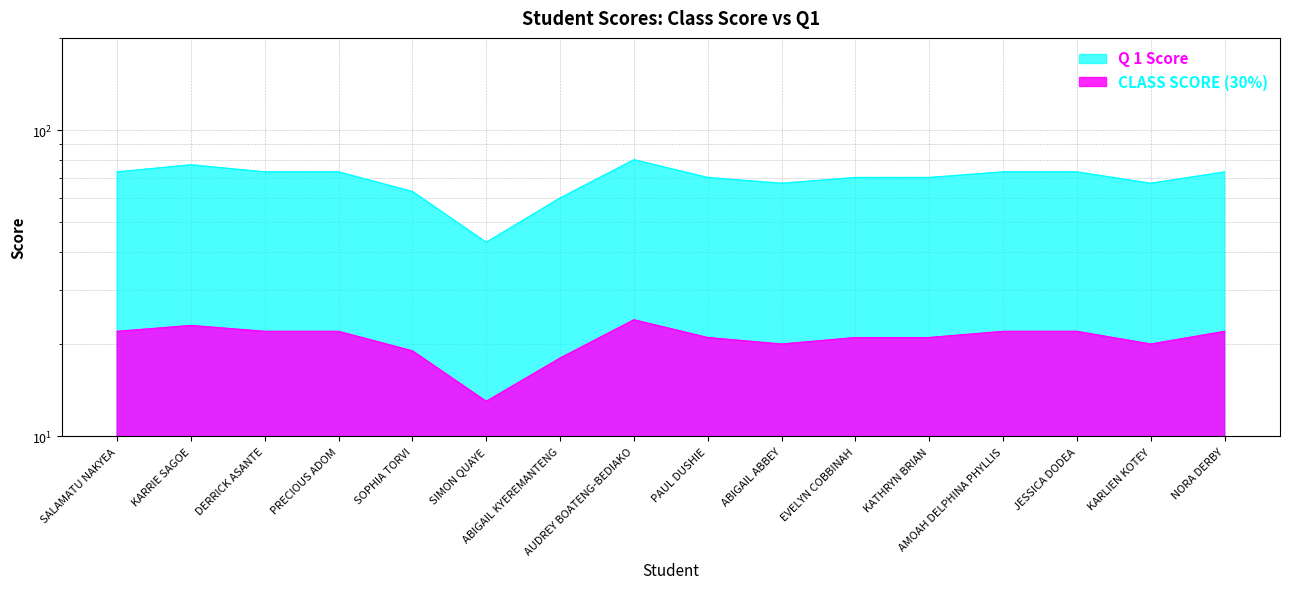

Rank the series by their maximum value, from highest to lowest.

Q 1 Score, CLASS SCORE (30%)